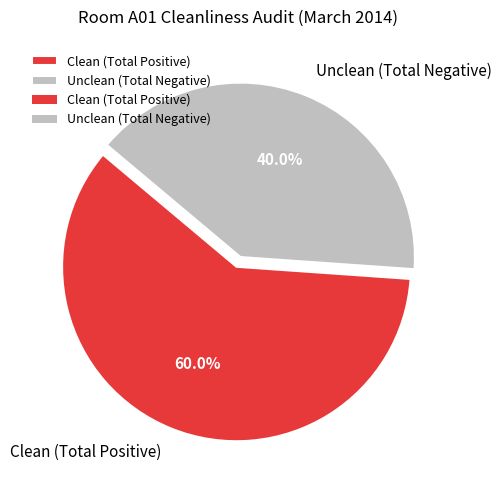

To the nearest percent, what is the difference between the largest and smallest slice percentages?

20%